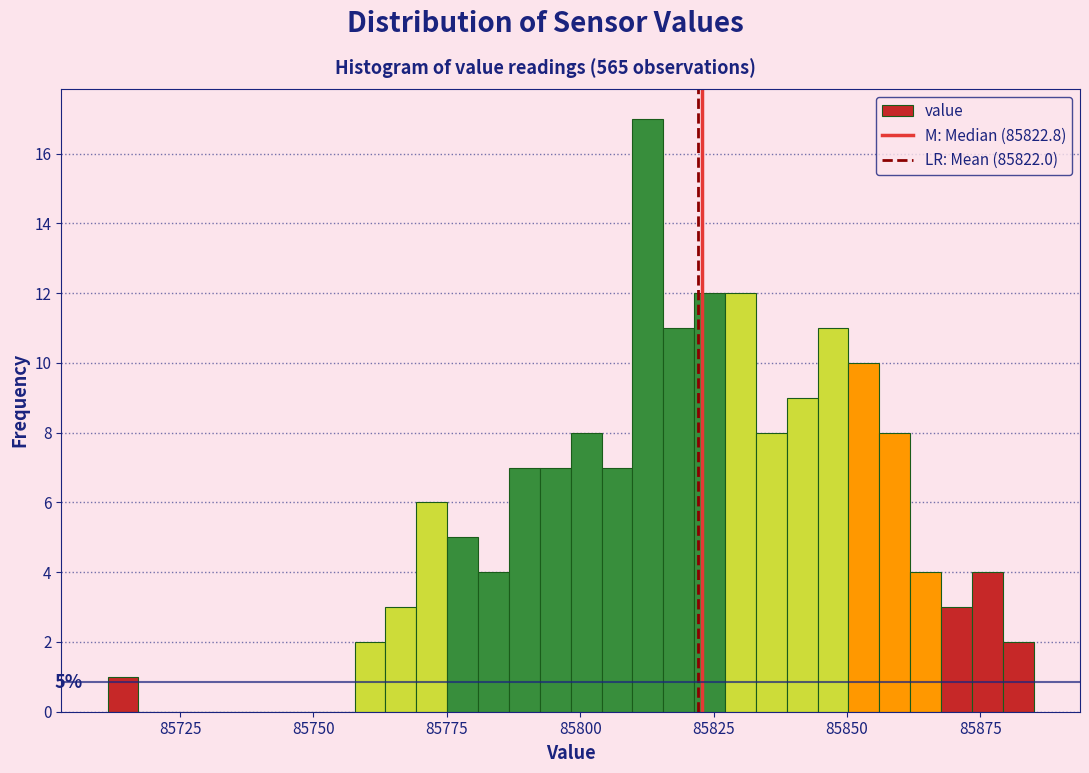

Around what value on the x-axis is the tallest bar? Give the approximate position of its centre, as read against the axis.

85815